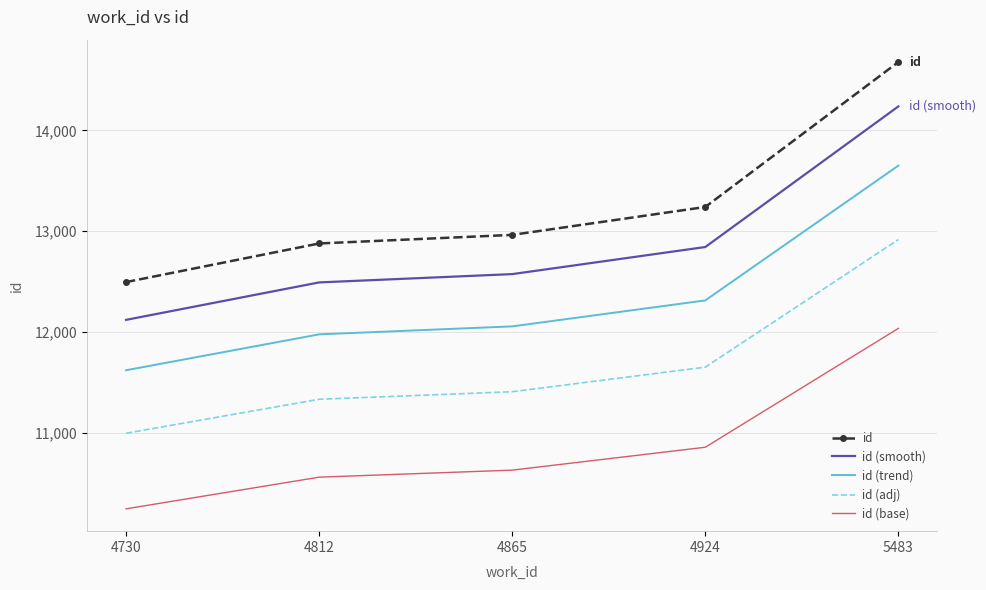

At which label is id closest to 13587?

4924